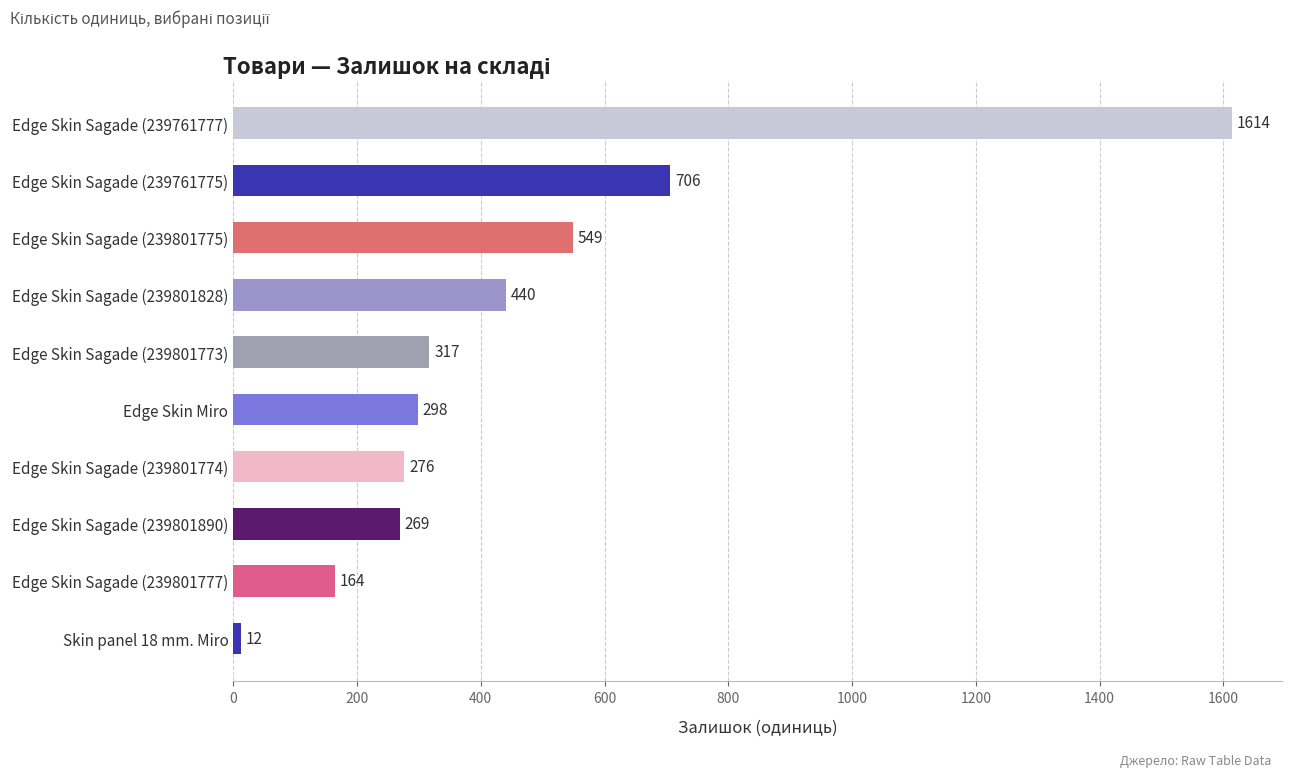

Rank the categories by value from lowest to highest.

Skin panel 18 mm. Miro, Edge Skin Sagade (239801777), Edge Skin Sagade (239801890), Edge Skin Sagade (239801774), Edge Skin Miro, Edge Skin Sagade (239801773), Edge Skin Sagade (239801828), Edge Skin Sagade (239801775), Edge Skin Sagade (239761775), Edge Skin Sagade (239761777)